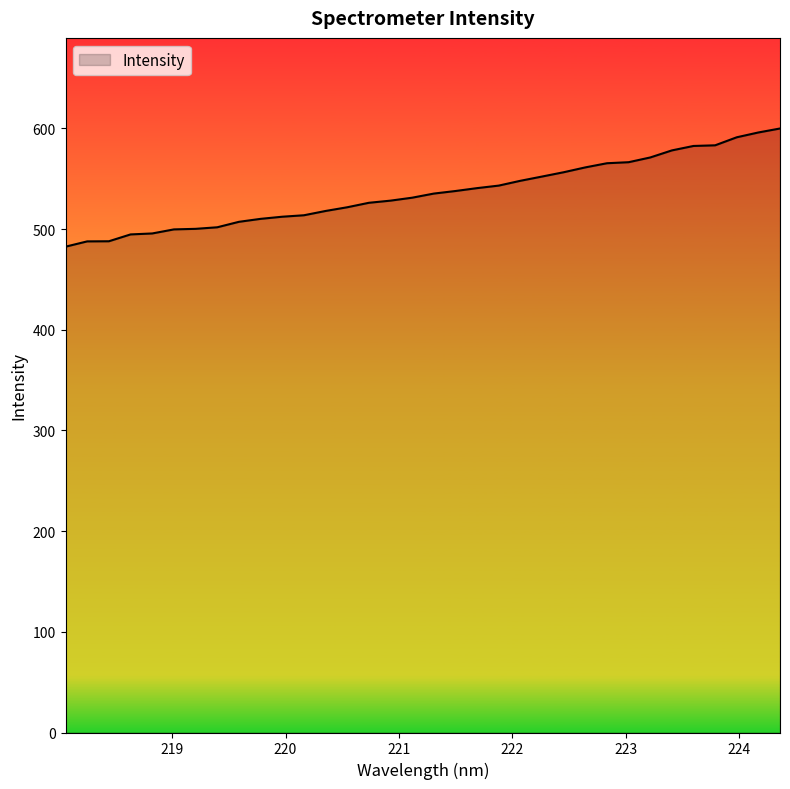

What is the greatest value displayed?

600.0